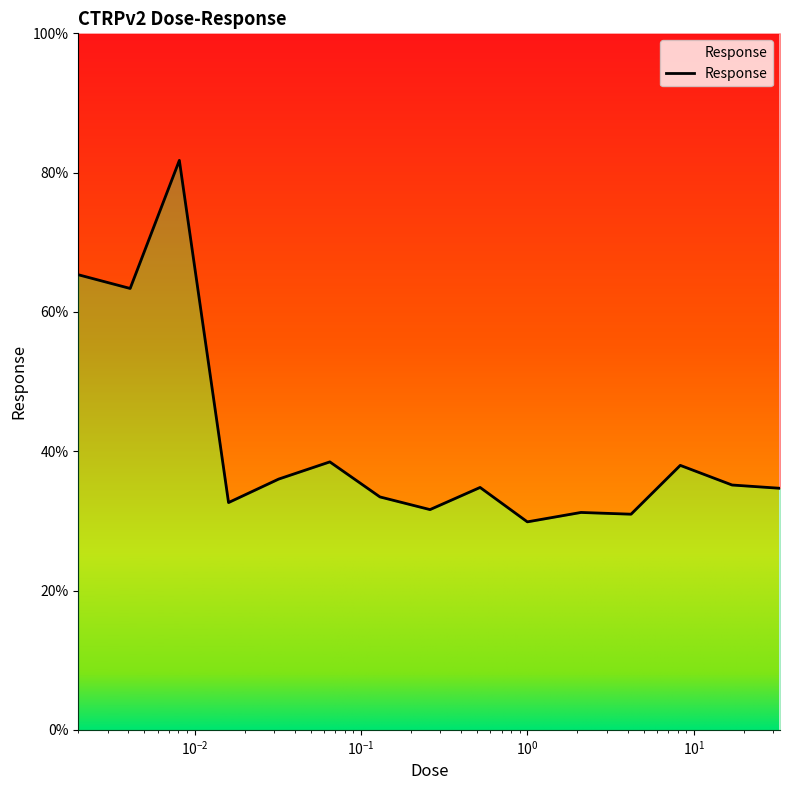

What is the difference between the maximum and second lowest values?

50.8